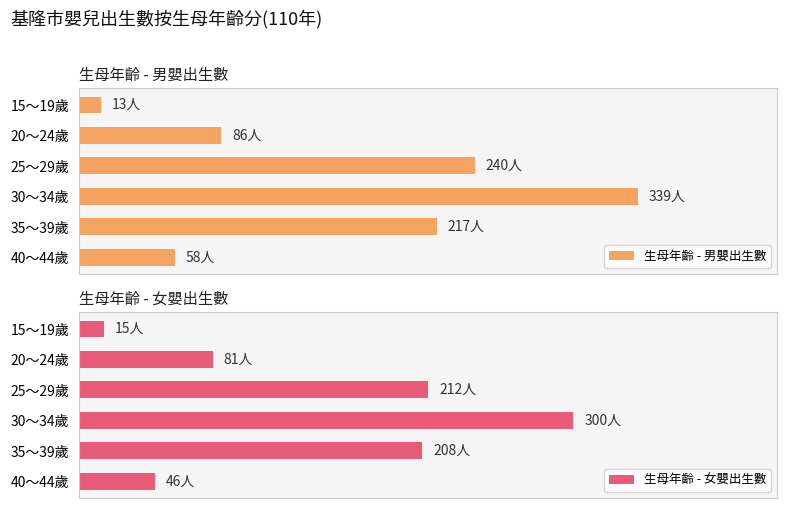

Reading right to left, what are all the values shown in this chart?

生母年齡 - 男嬰出生數: 58	217	339	240	86	13
生母年齡 - 女嬰出生數: 46	208	300	212	81	15